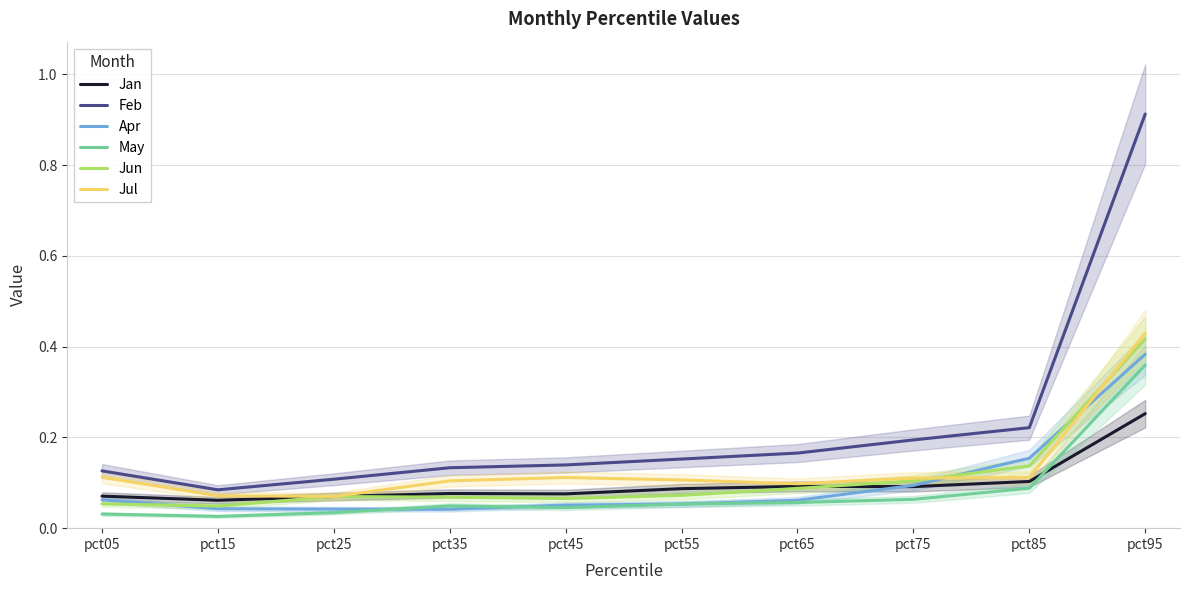

Between pct25 and pct45, which is larger?

pct45